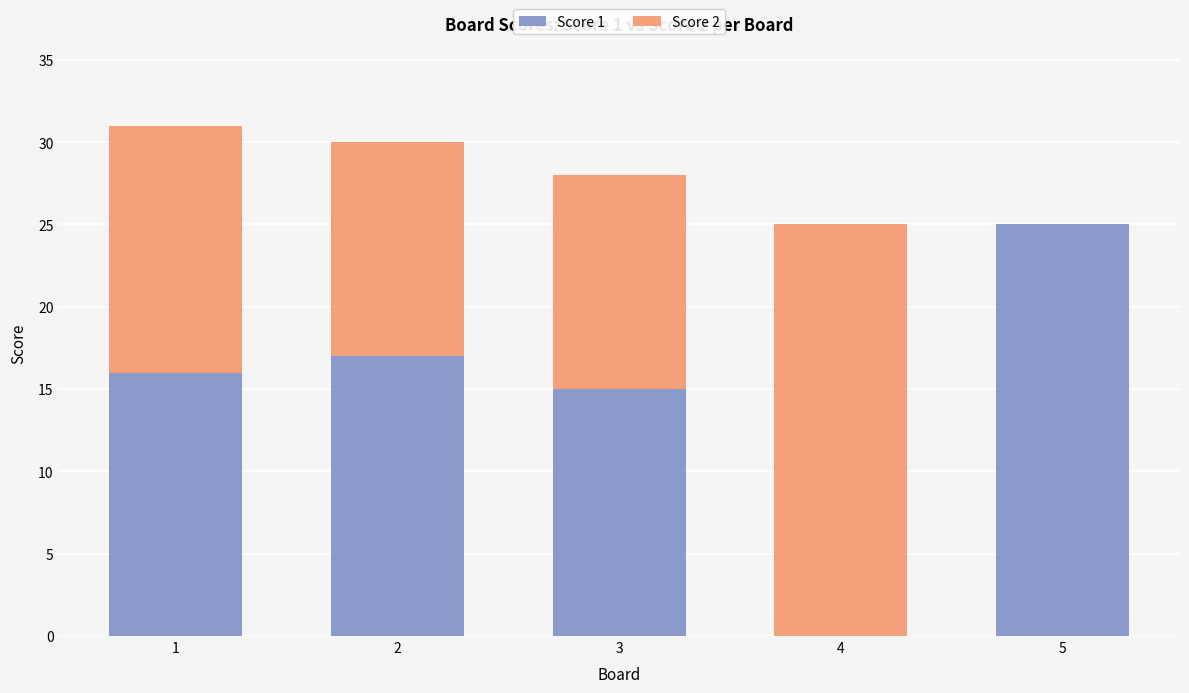

At which label does Score 1 reach its peak?

5